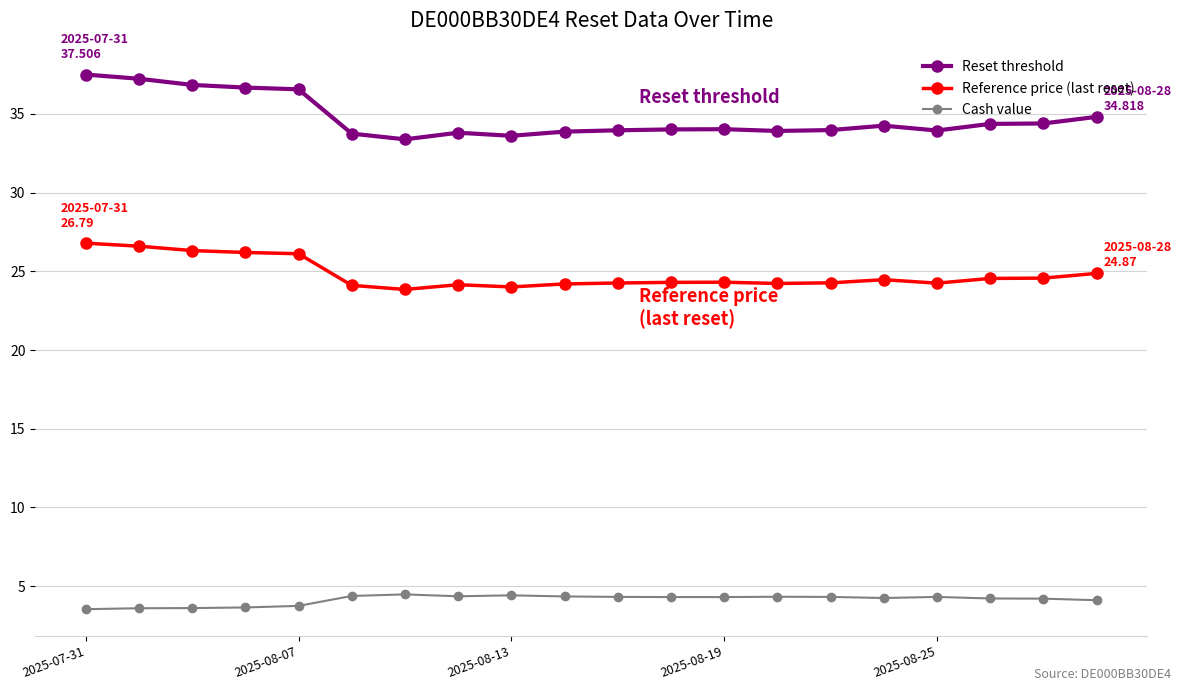

In Reset threshold, how many points are lower than both neighbors (excluding endpoints)?

4